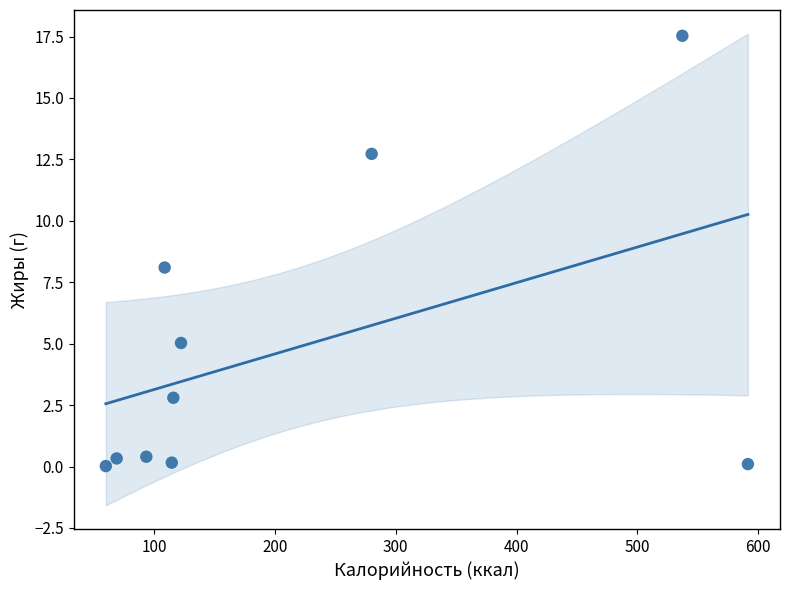

What is the range of X values (max minus min)?

531.5